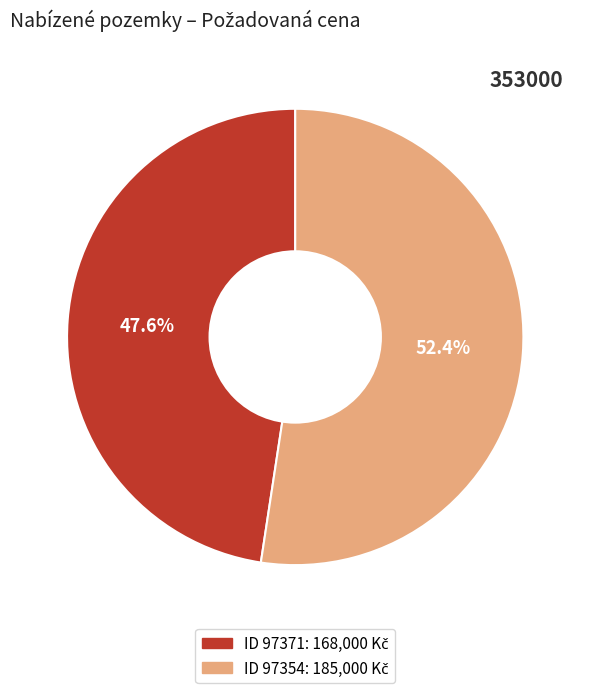

Does any single category account for the majority?

Yes